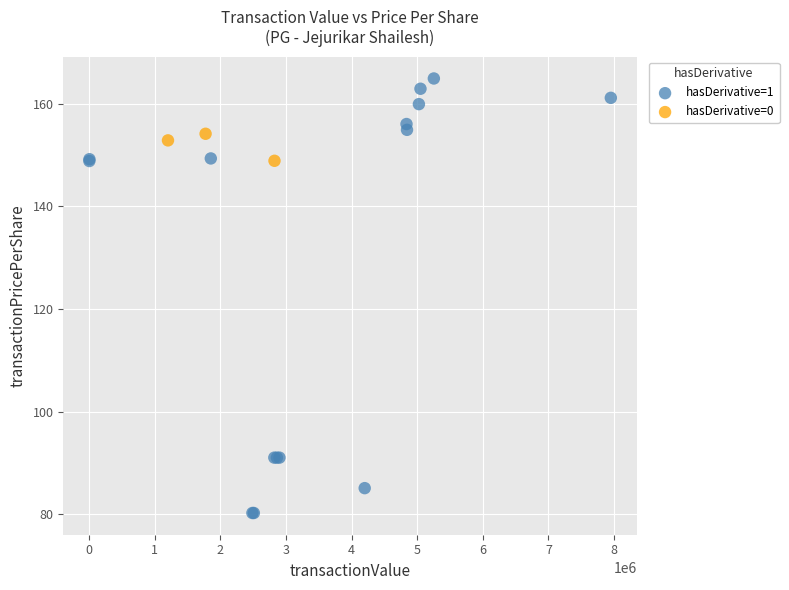

Which series contains the lowest Y value?

hasDerivative=1